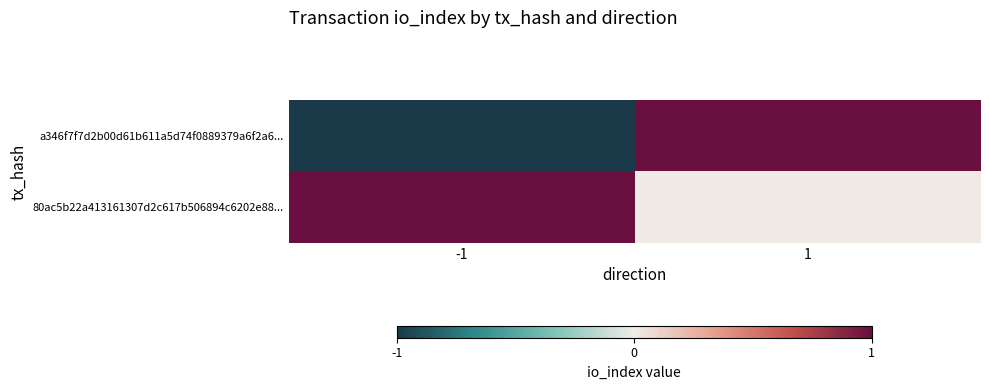

Rank the series at 1 from highest to lowest value.

a346f7f7d2b00d61b611a5d74f0889379a6f2a6..., 80ac5b22a413161307d2c617b506894c6202e88...